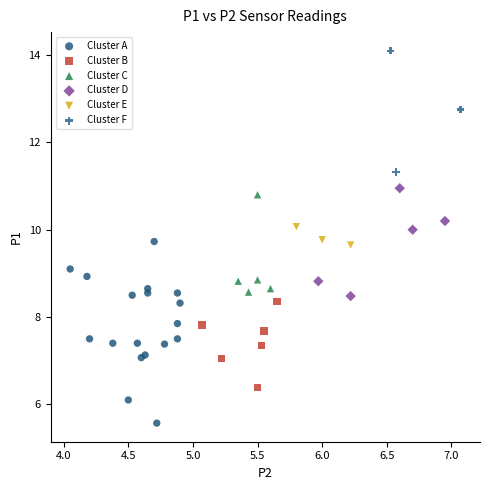

Which series contains the lowest Y value?

Cluster A